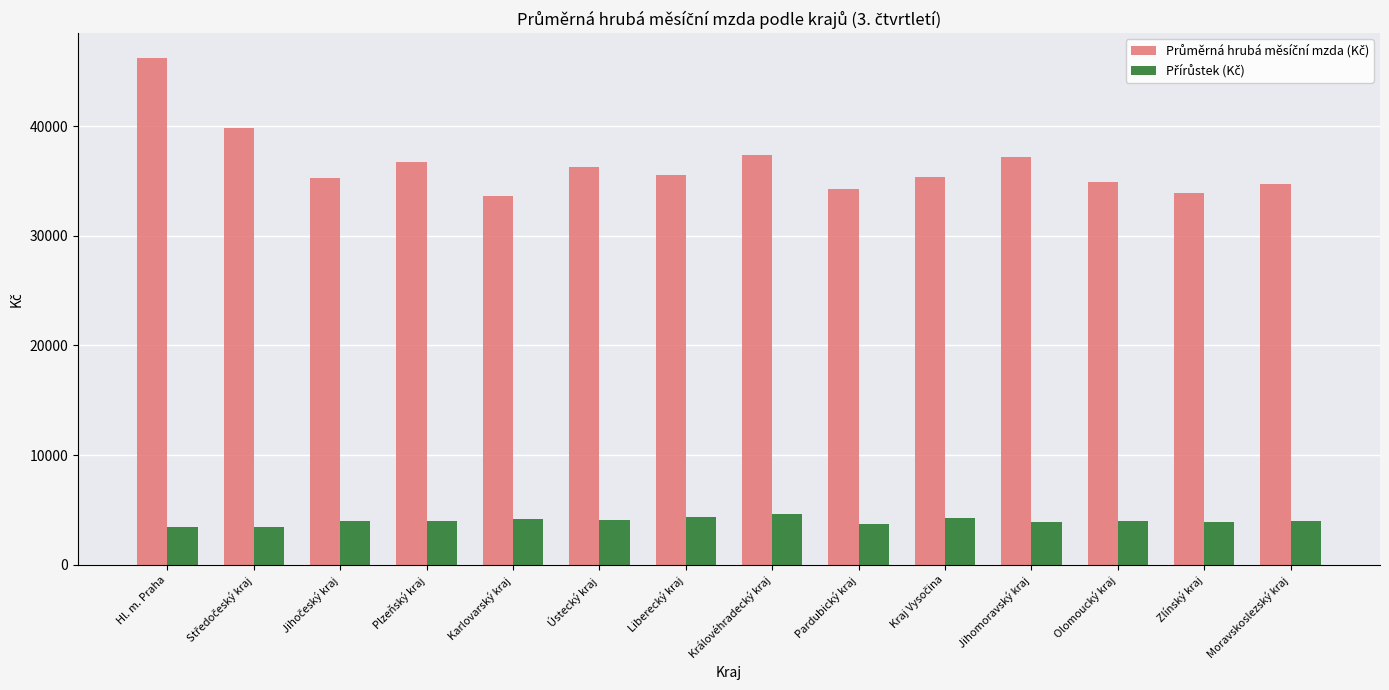

What is the greatest value displayed?

46163